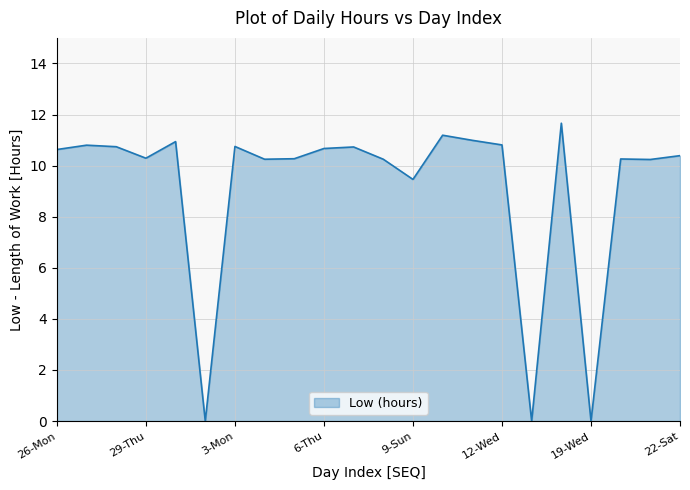

How many values are below 10?

4